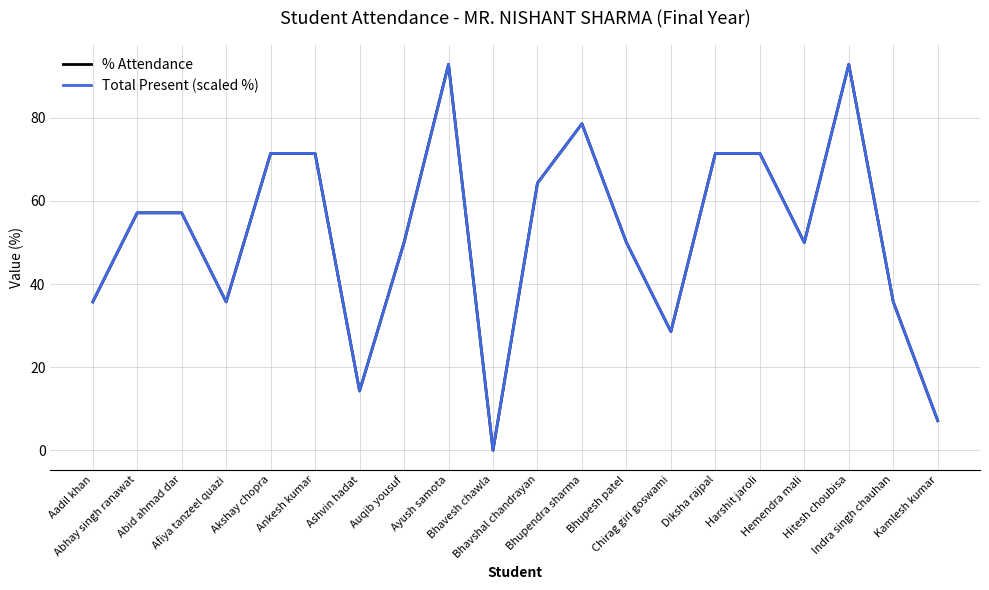

What is the highest value of the % Attendance series?

92.9